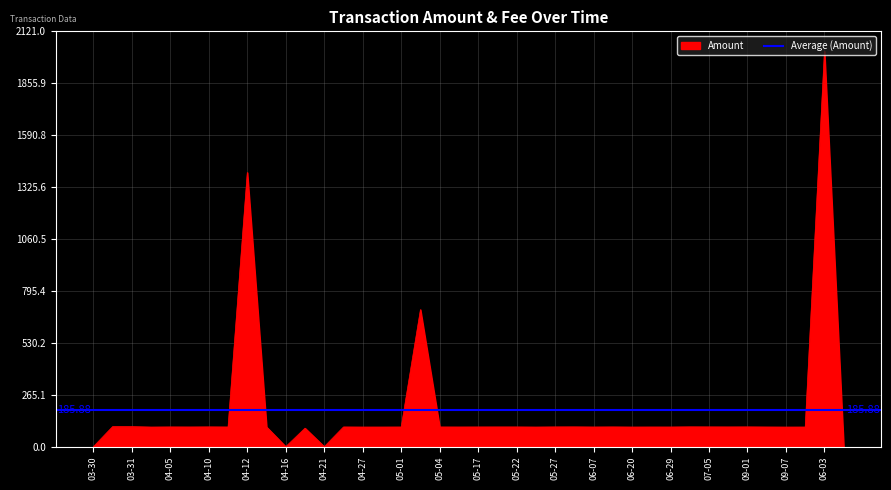

At which category does the chart reach its peak across all series?

2019-06-03